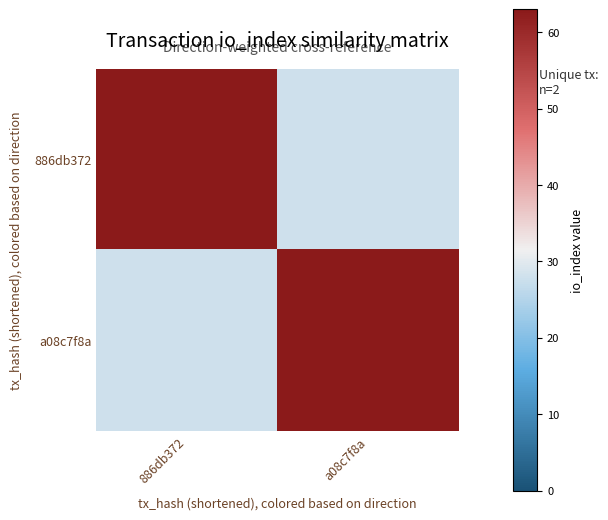

Which series has the largest range (max minus min)?

886db372